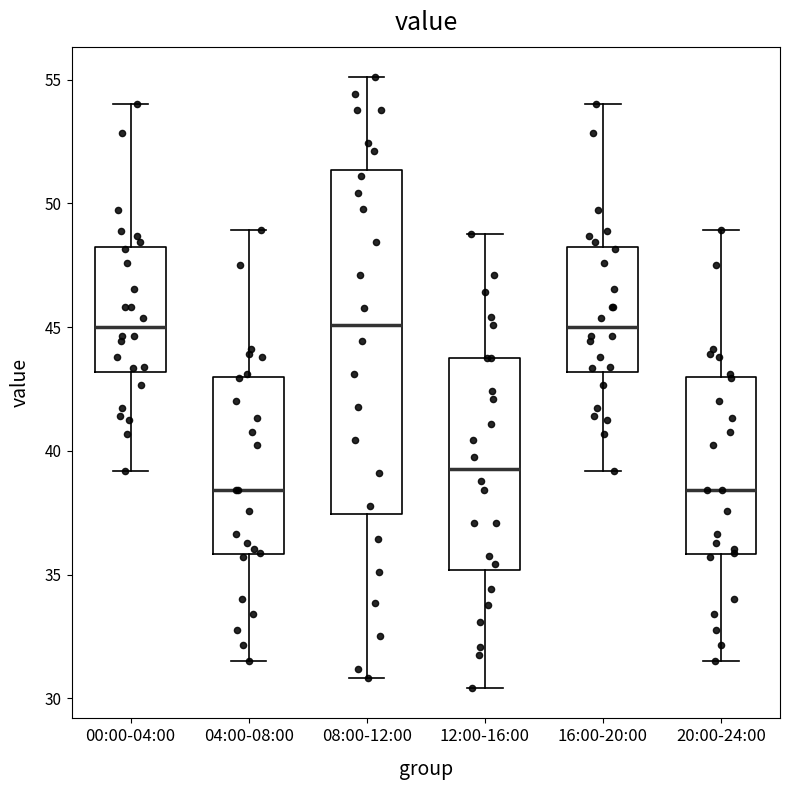

Which box is the tallest, from its lower edge to its upper edge?

08:00-12:00